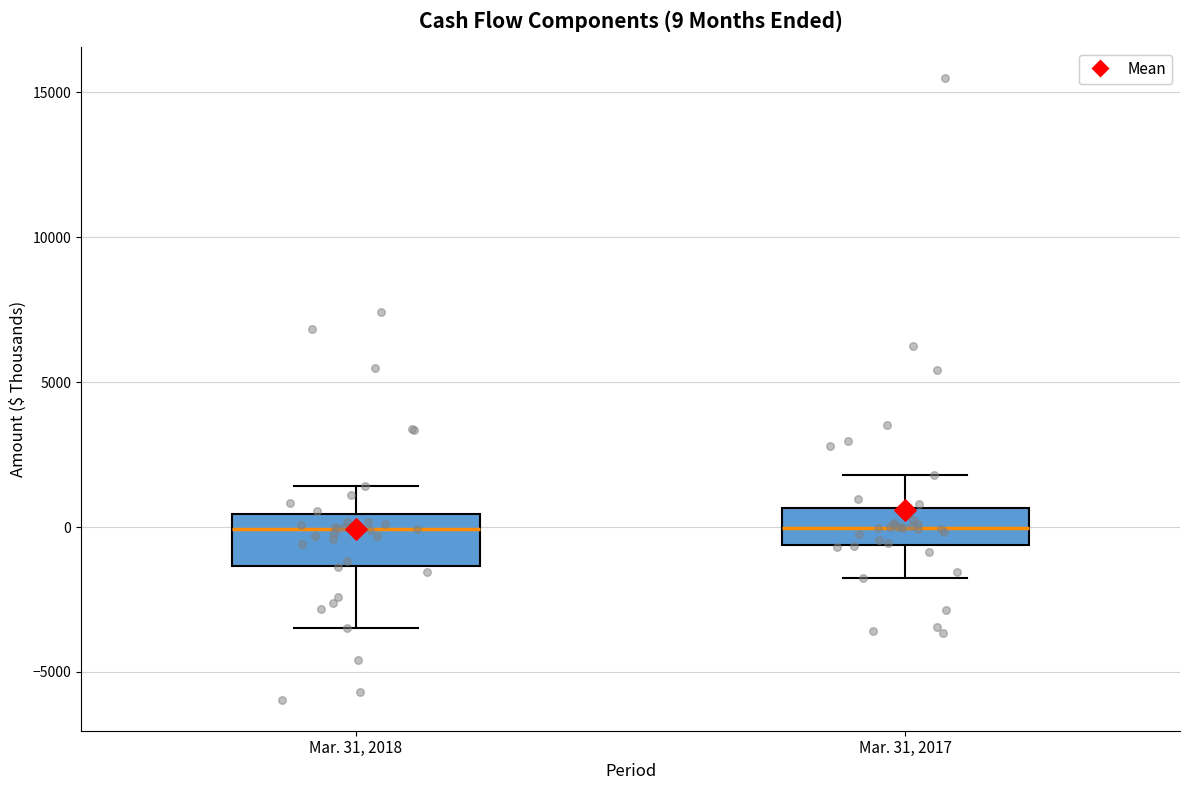

Comparing the boxes themselves (not the whiskers), which one is the tallest?

Mar. 31, 2018